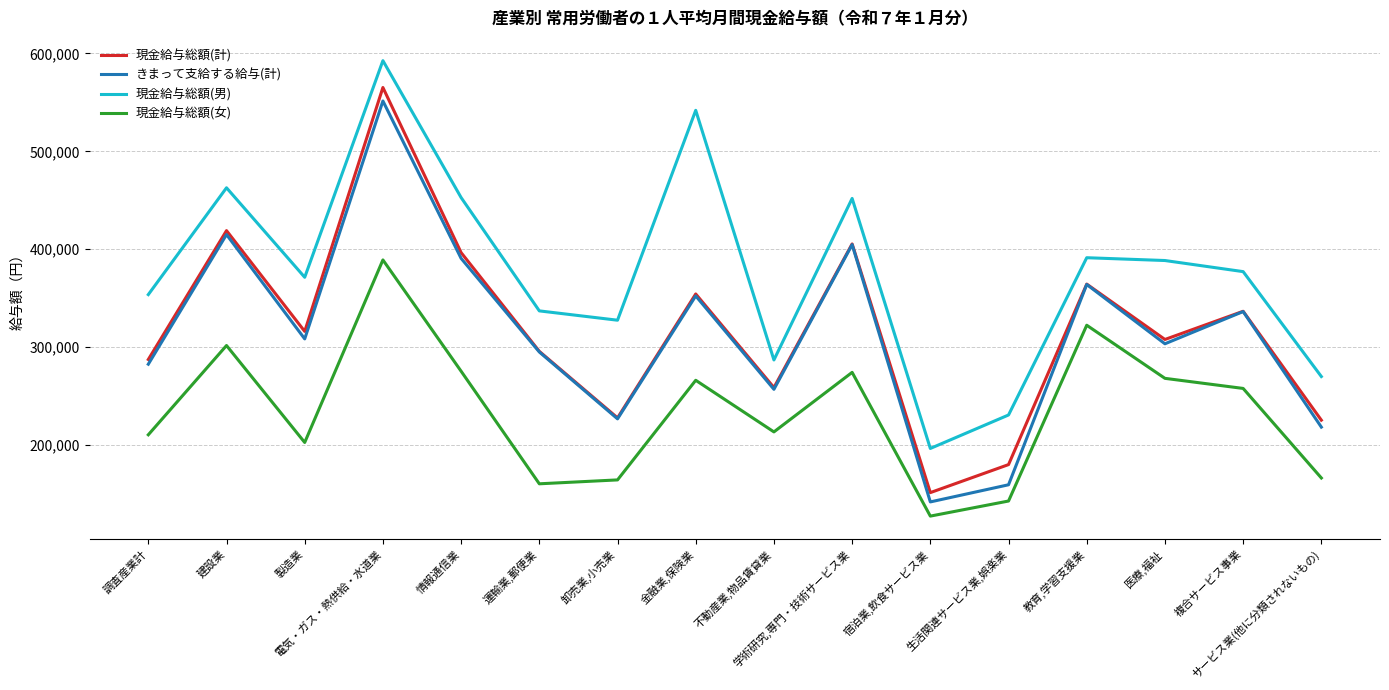

What position from the right is 建設業?

15